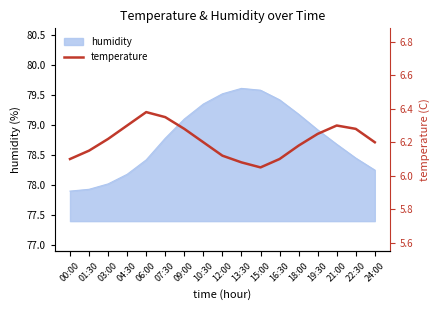

Reading left to right, what are all the values shown in this chart?

00:00=6.1	01:30=6.2	03:00=6.2	04:30=6.3	06:00=6.4	07:30=6.3	09:00=6.3	10:30=6.2	12:00=6.1	13:30=6.1	15:00=6.0	16:30=6.1	18:00=6.2	19:30=6.2	21:00=6.3	22:30=6.3	24:00=6.2